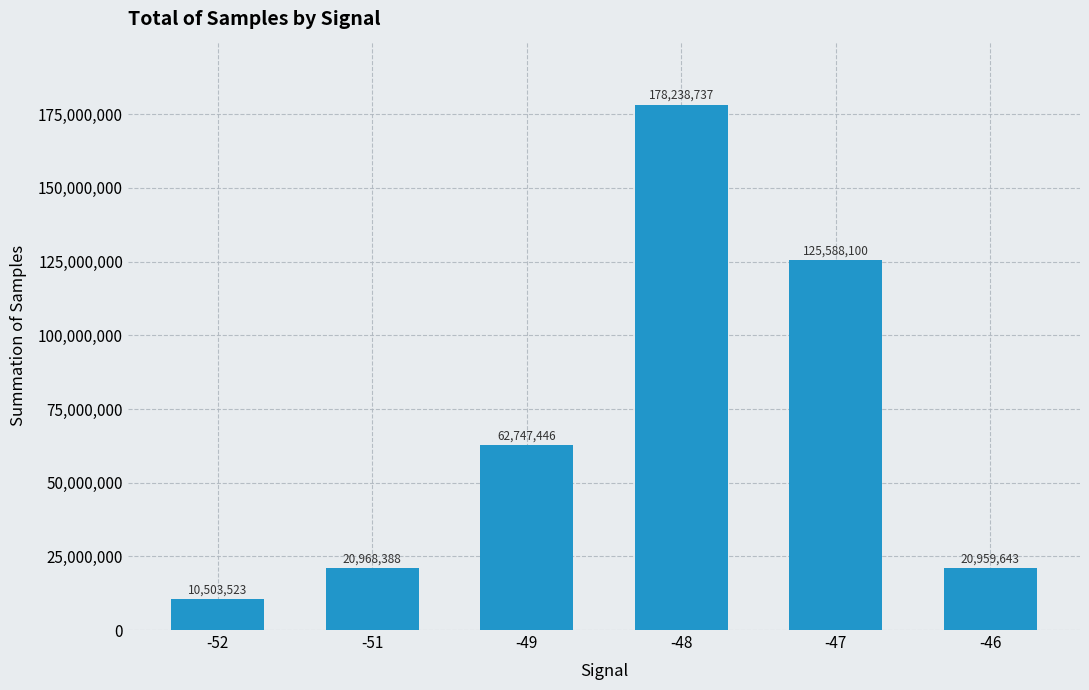

Read the value at -46, to the nearest 50.

20959650